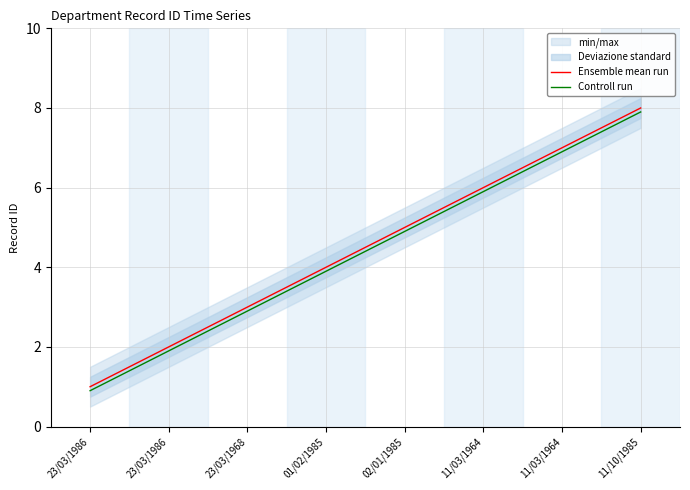

True or false: Ensemble mean run and Controll run cross at least once.

False